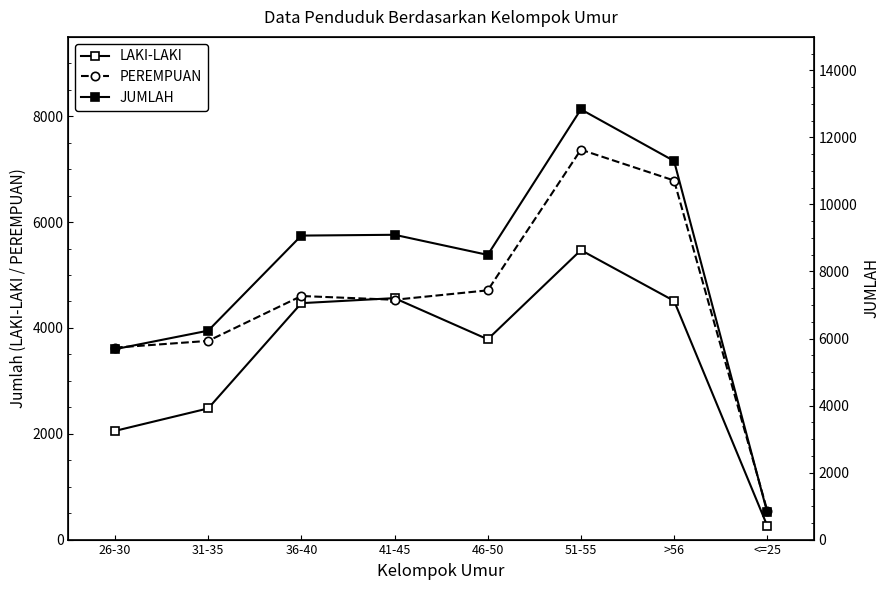

What value does the LAKI-LAKI series have at 36-40?

4468